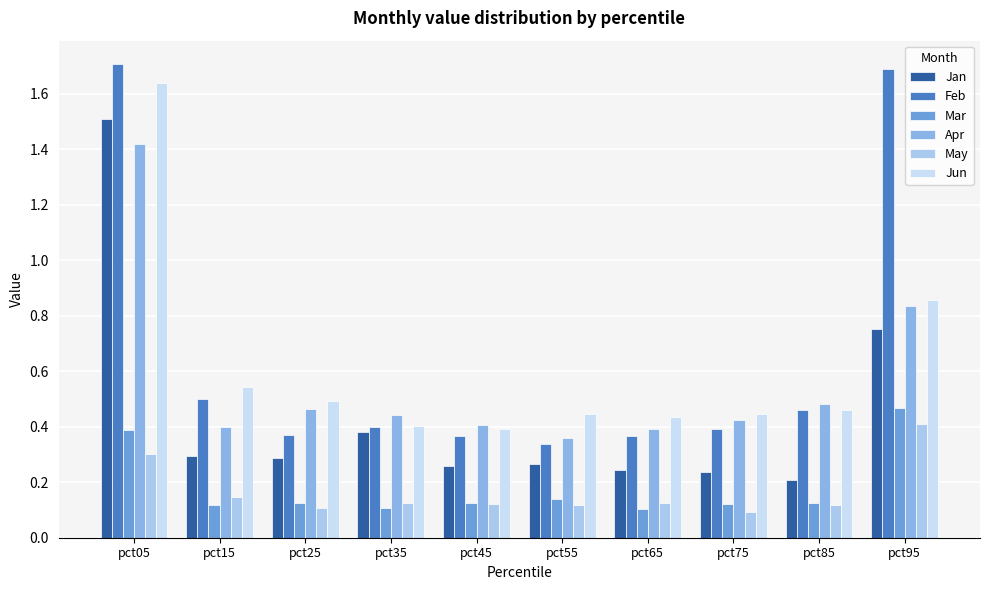

What is the value of the Apr bar at the 2nd from the left?

0.4